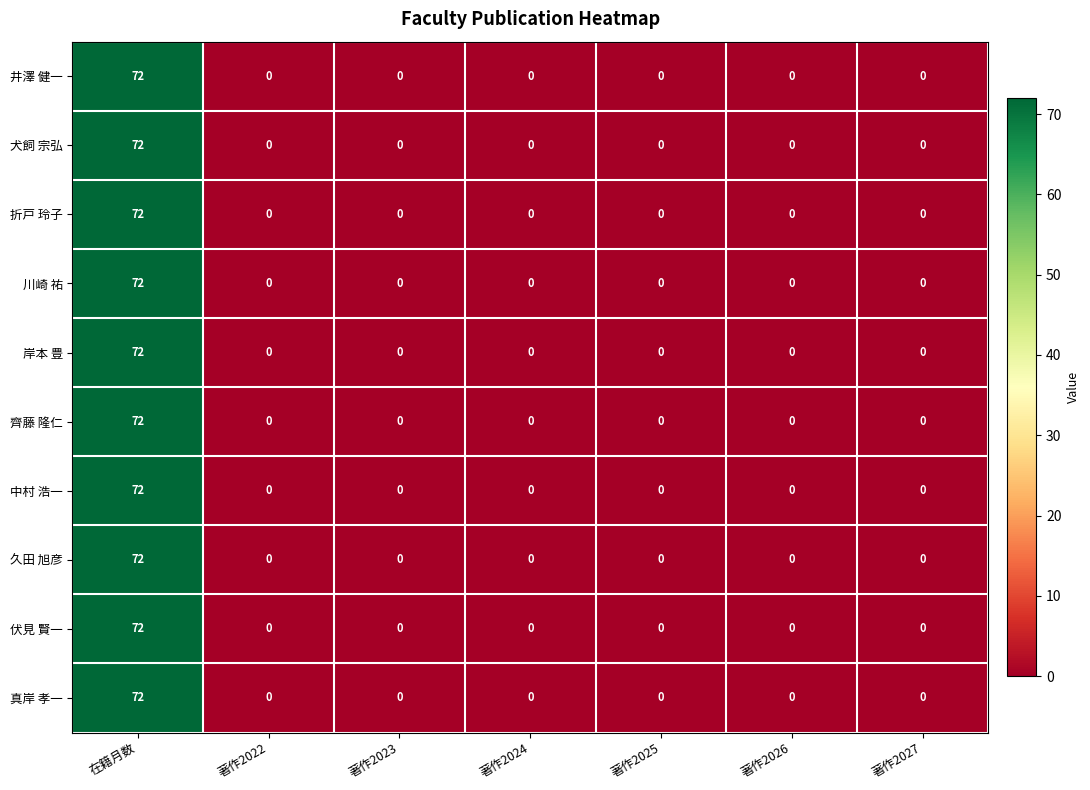

At which category is the sum across all series the highest?

在籍月数